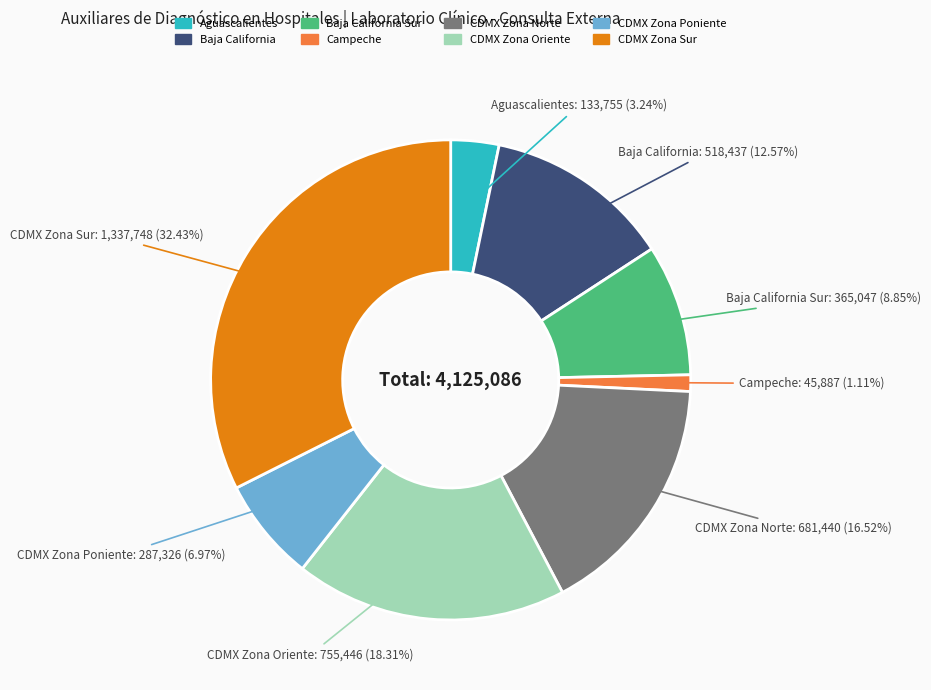

Is there a majority slice in this chart?

No